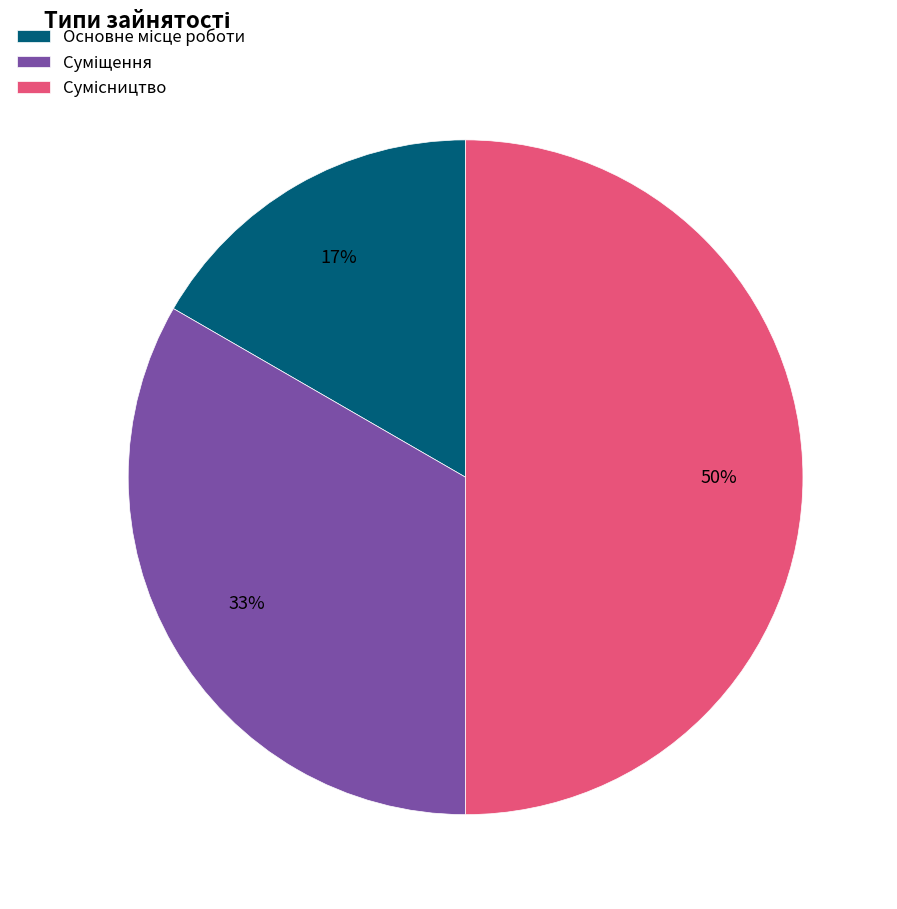

To the nearest percent, what is the difference between the largest and smallest slice percentages?

33%